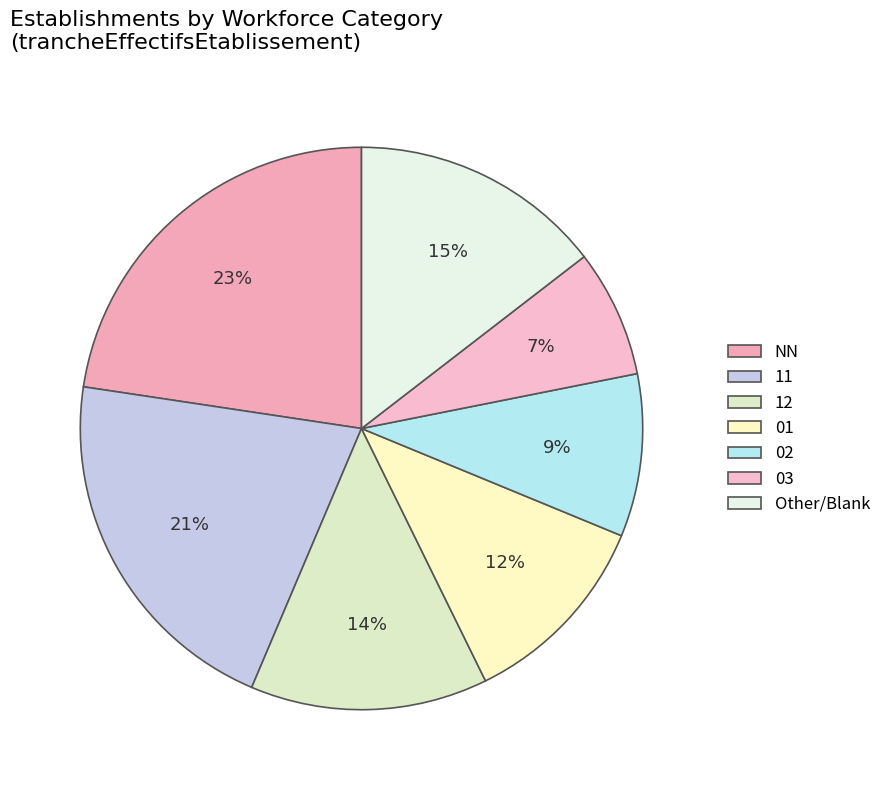

Count the number of slices in the pie.

7